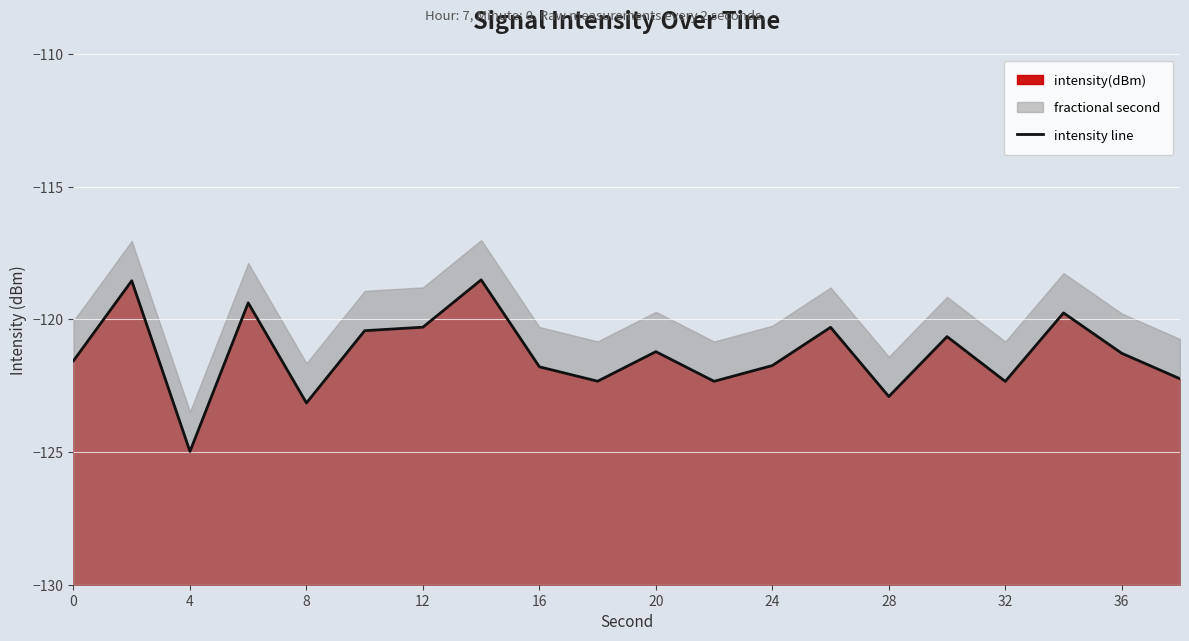

How many data points does each series have?

20